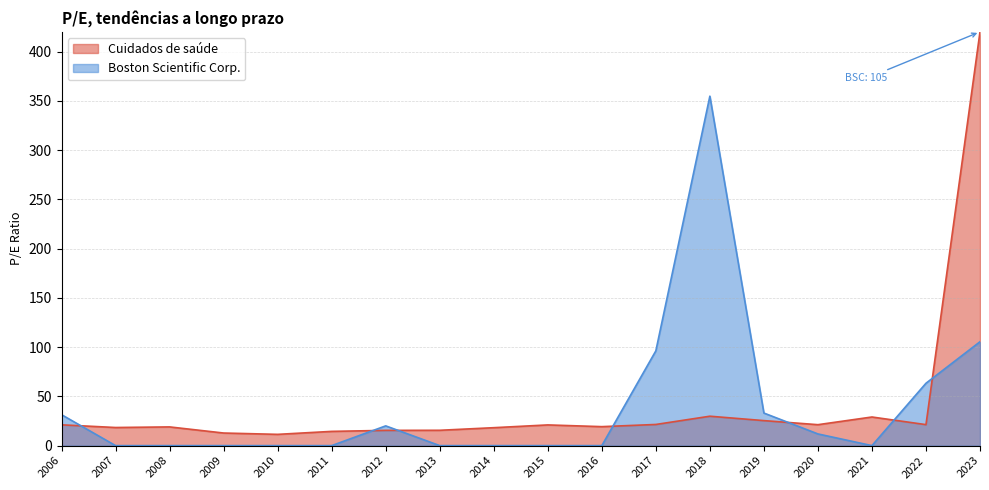

Is the value of Boston Scientific Corp. at 2023 greater than the value of Cuidados de saúde at 2013?

Yes